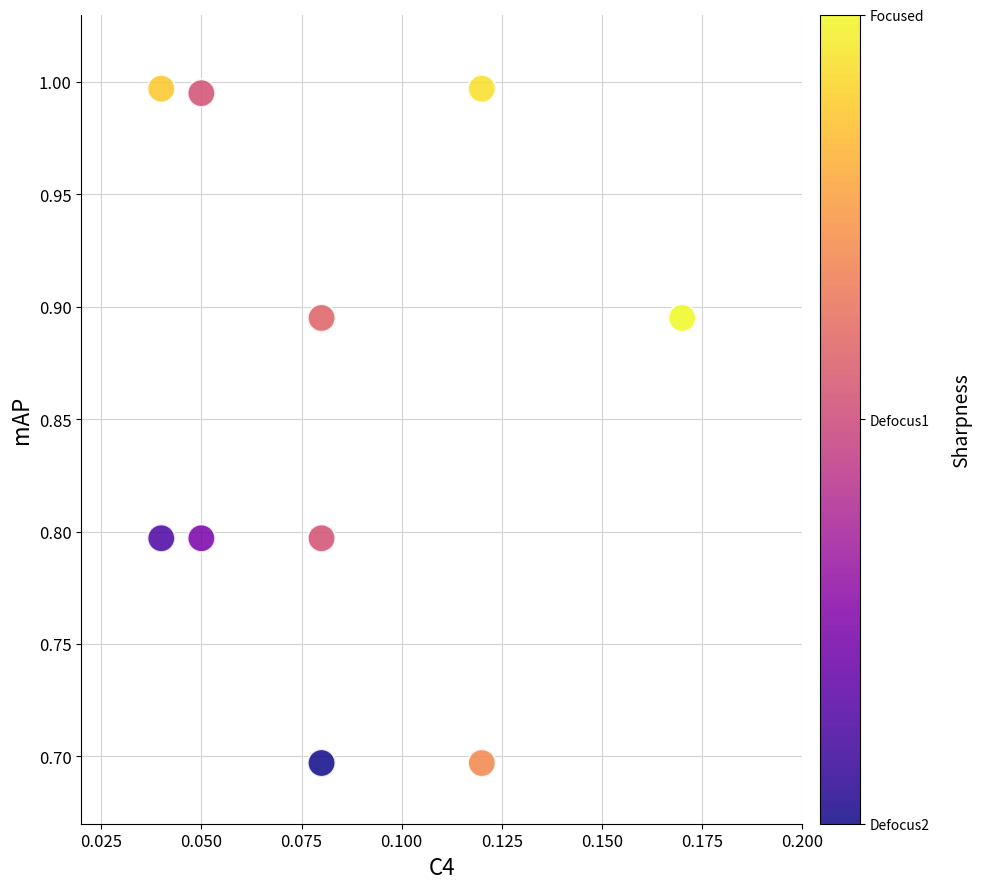

What is the range of Y values (max minus min)?

0.3